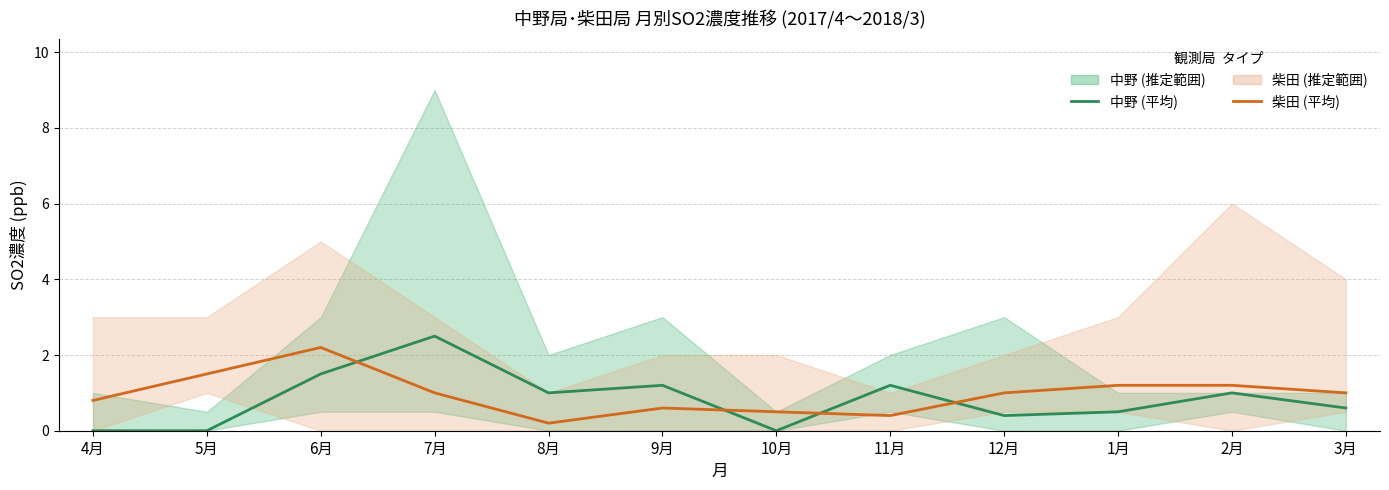

In 中野 (平均), how many points are higher than both neighbors (excluding endpoints)?

4